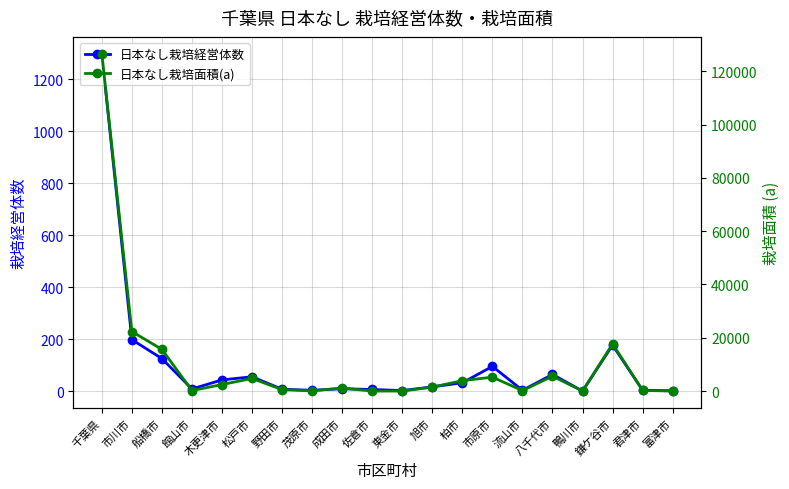

The 日本なし栽培経営体数 series shows 3 at 流山市. True or false?

True